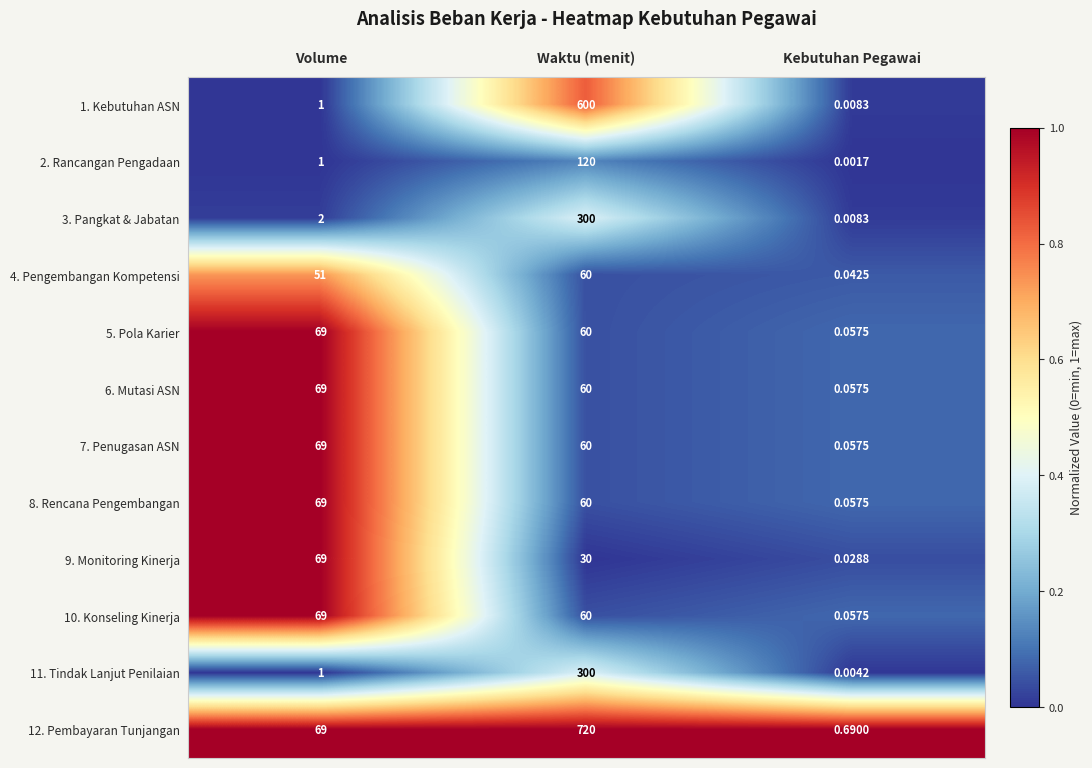

List the labels in order of 11. Tindak Lanjut Penilaian value, smallest first.

Kebutuhan Pegawai, Volume, Waktu (menit)